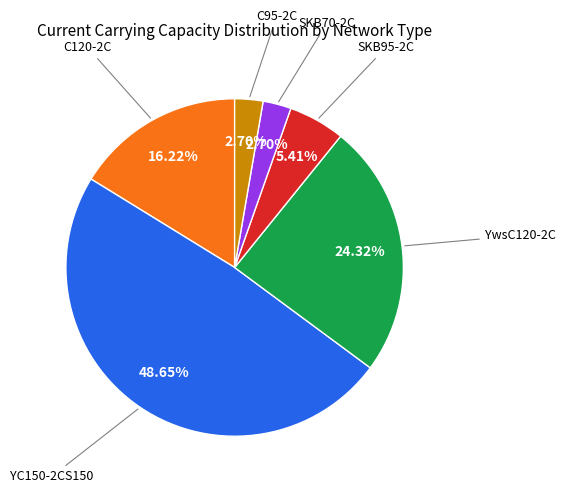

Does any single category account for the majority?

No